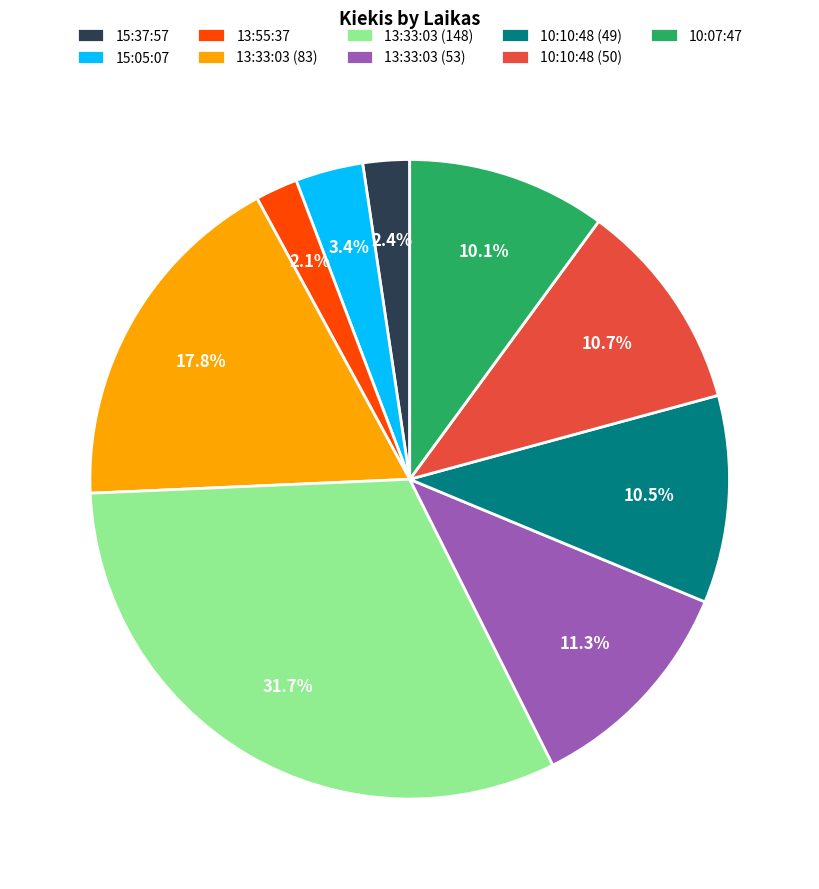

Between 13:55:37 and 10:07:47, which is larger?

10:07:47